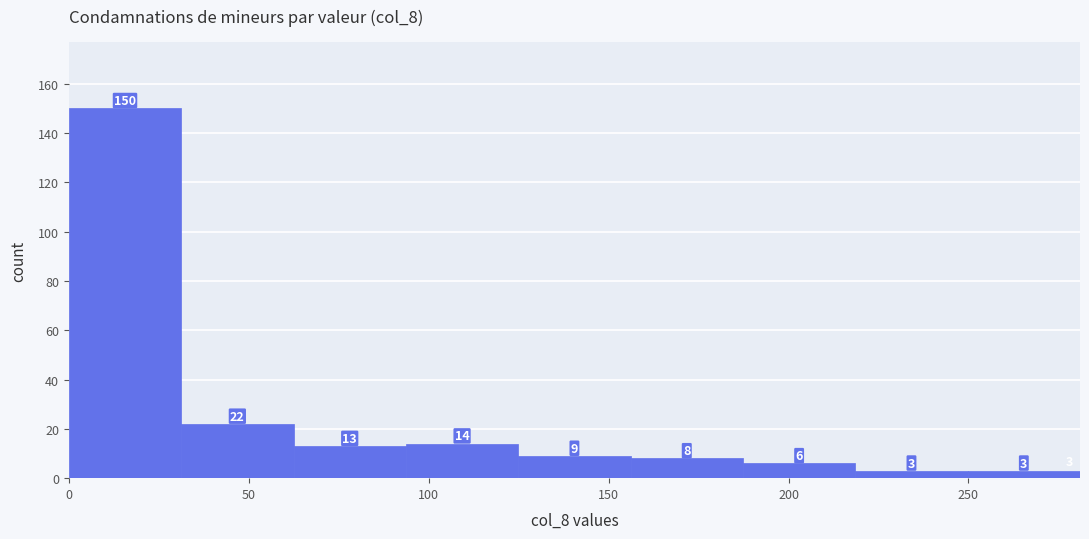

What is the height of the bar covering 0 to 30 on the x-axis? The bar edges are not printed on the chart, so give them approximately, as read against the axis.

150